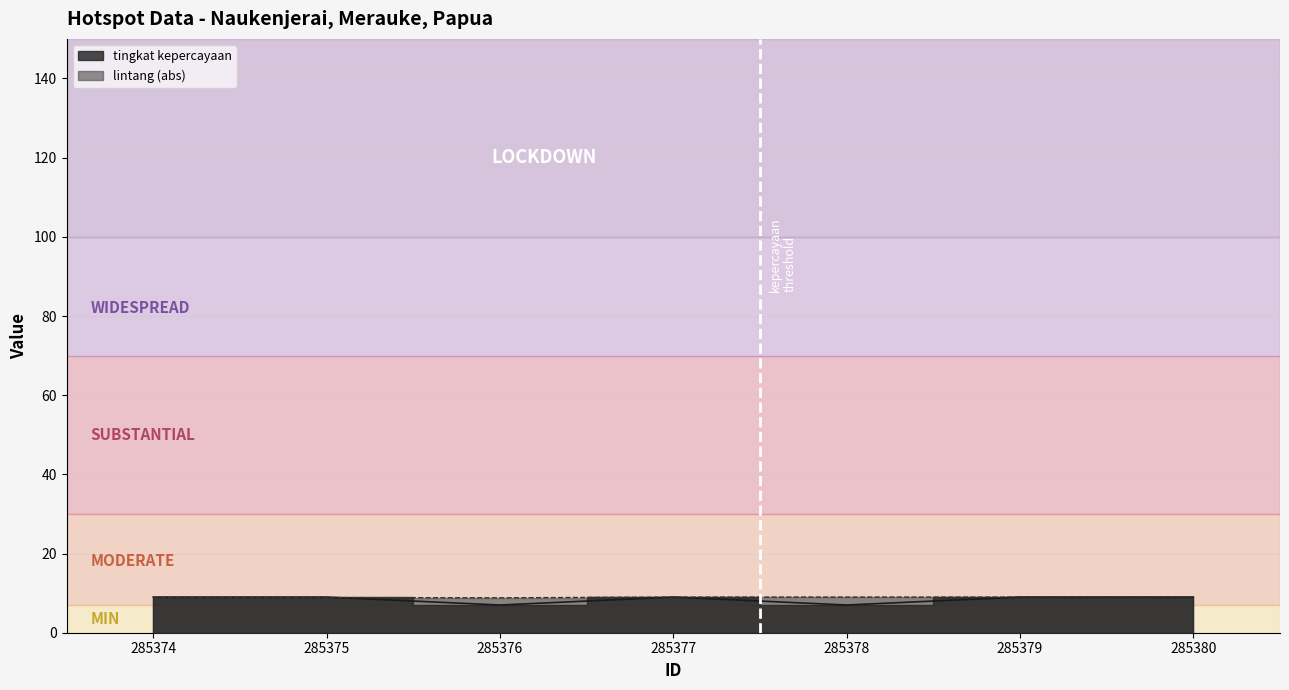

At how many categories does at least one series exceed 8?

7